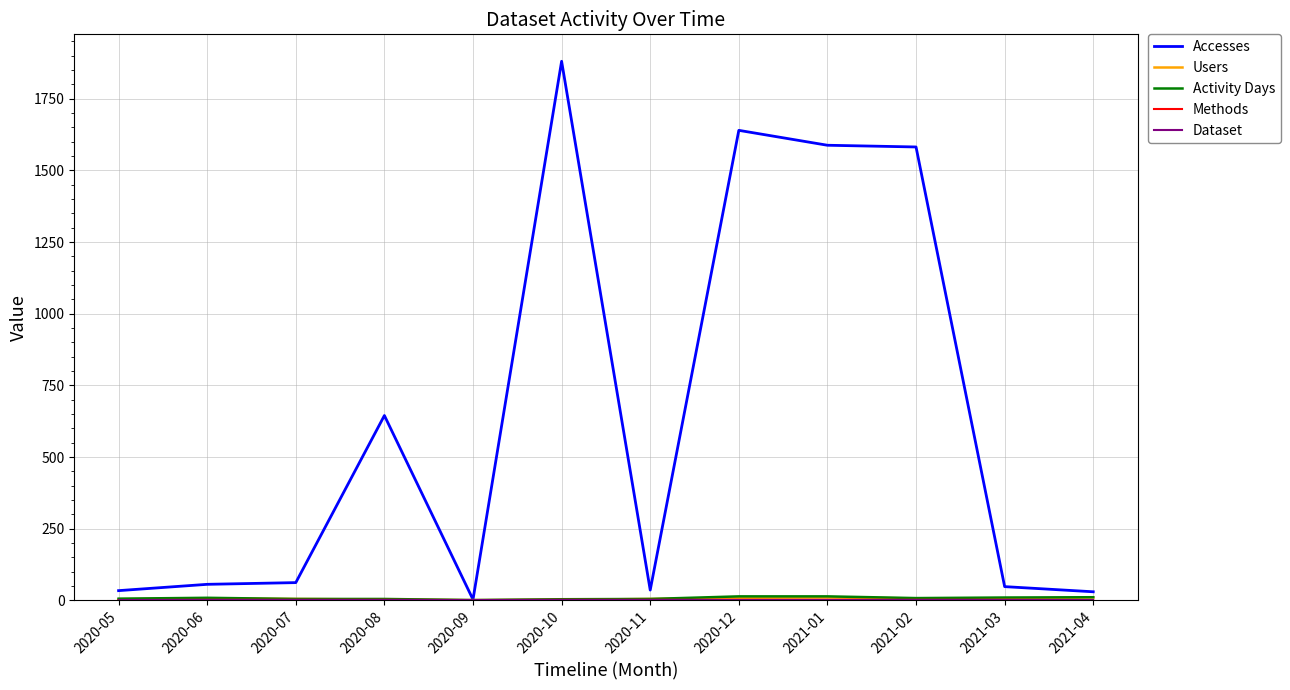

How many lines are shown in the chart?

5